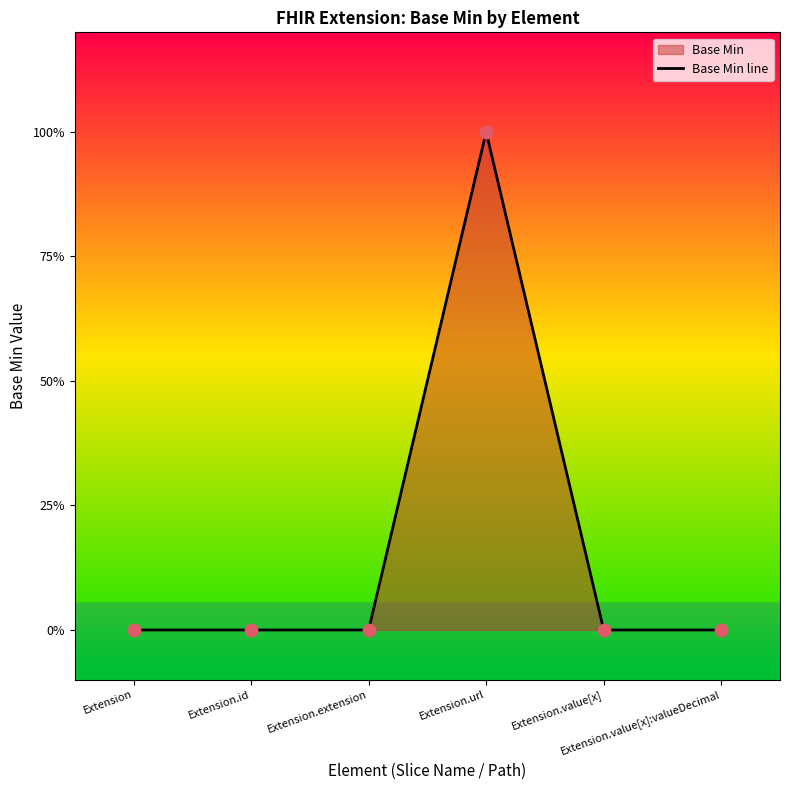

Which has a higher value, Extension or Extension.value[x]:valueDecimal?

Extension